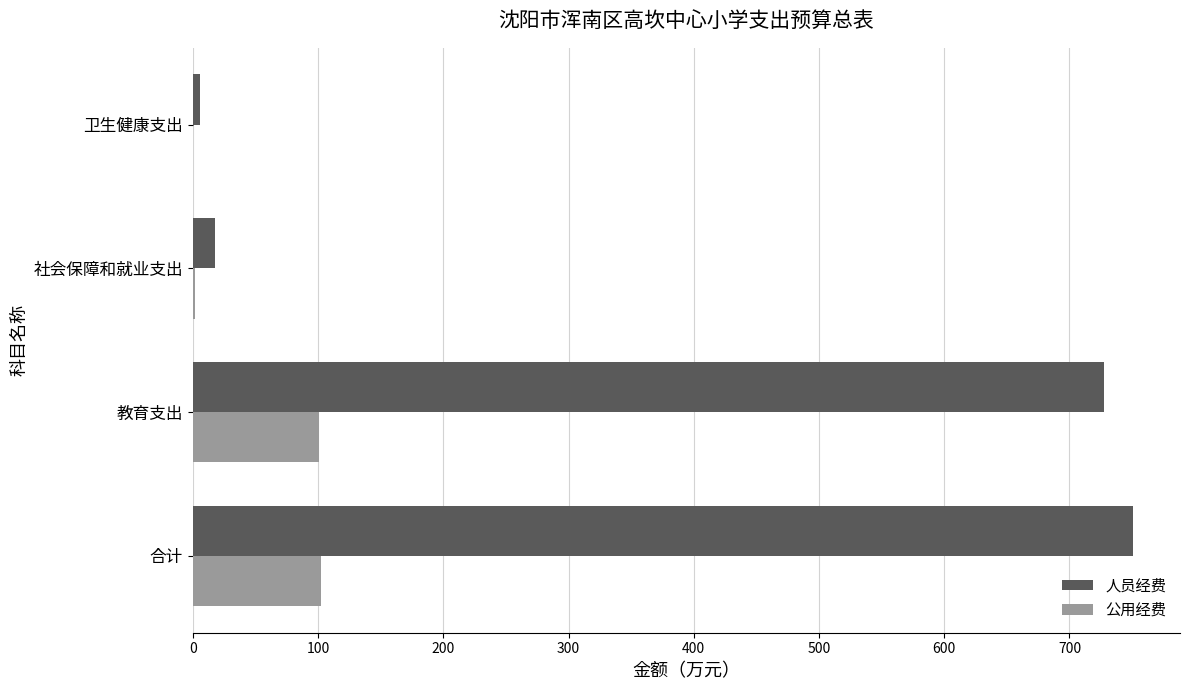

Between 教育支出 and 卫生健康支出, which series saw the biggest shift?

人员经费